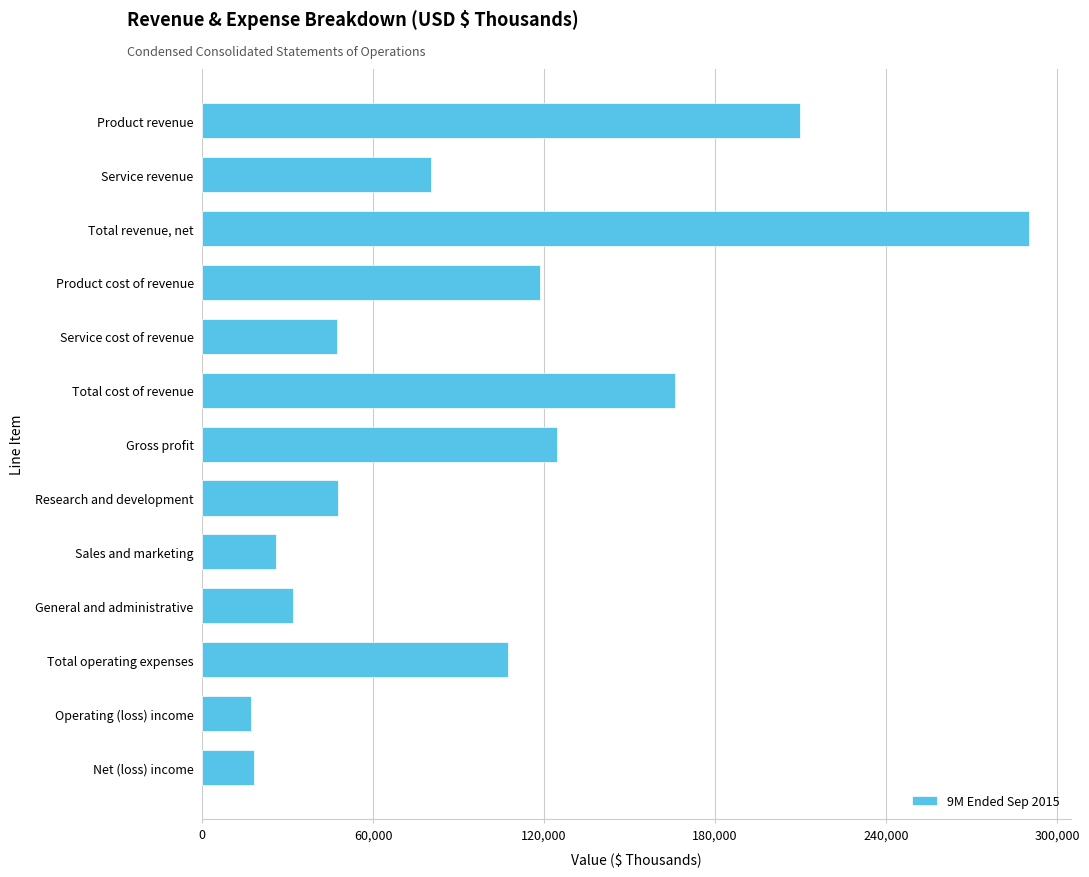

What is the value of the 13th bar from the top?

18108